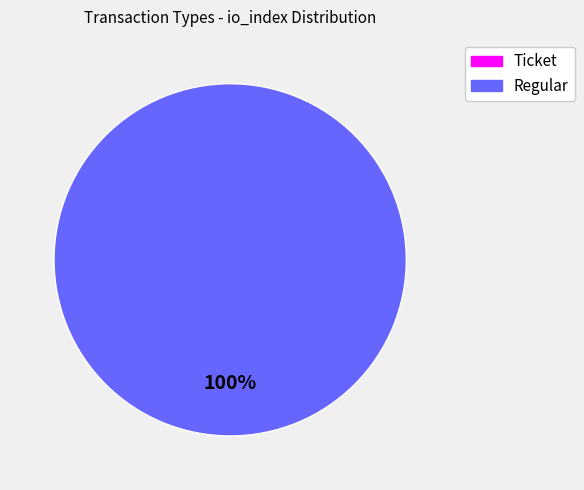

How many segments does this pie chart have?

2